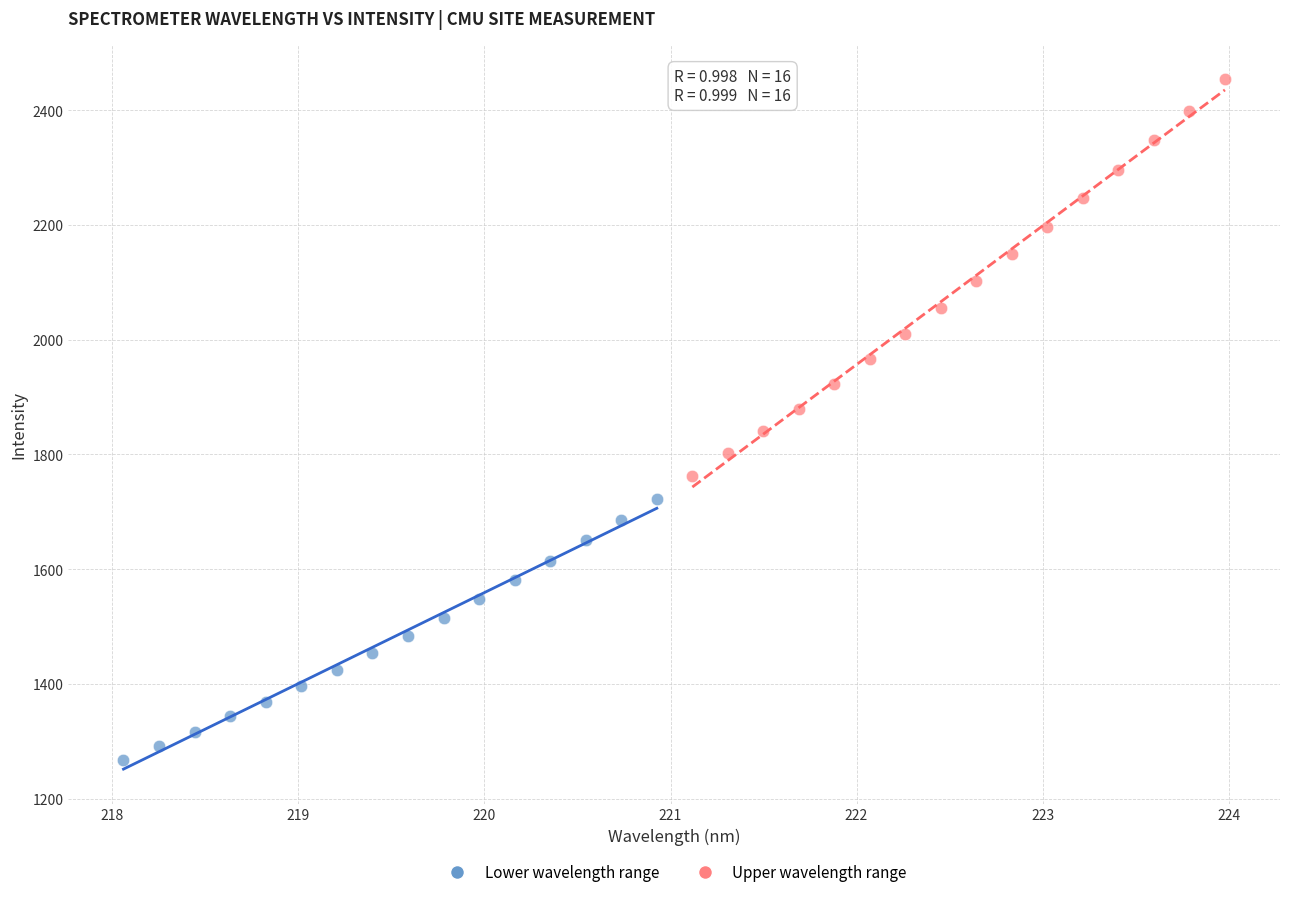

Which series reaches the minimum Y coordinate?

Lower wavelength range